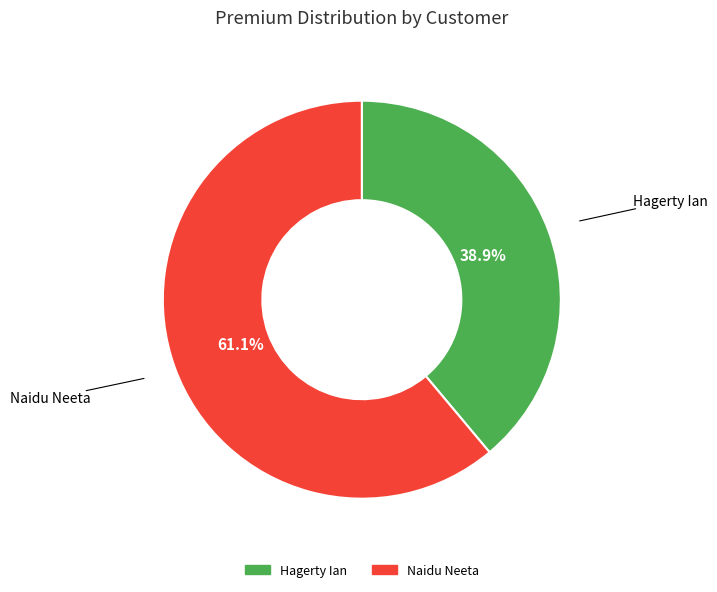

Between Hagerty Ian and Naidu Neeta, which is larger?

Naidu Neeta